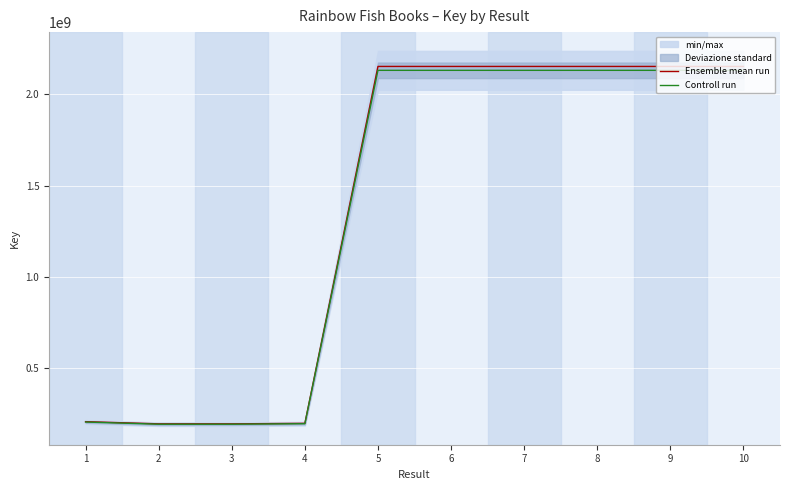

True or false: Ensemble mean run and Controll run cross at least once.

False